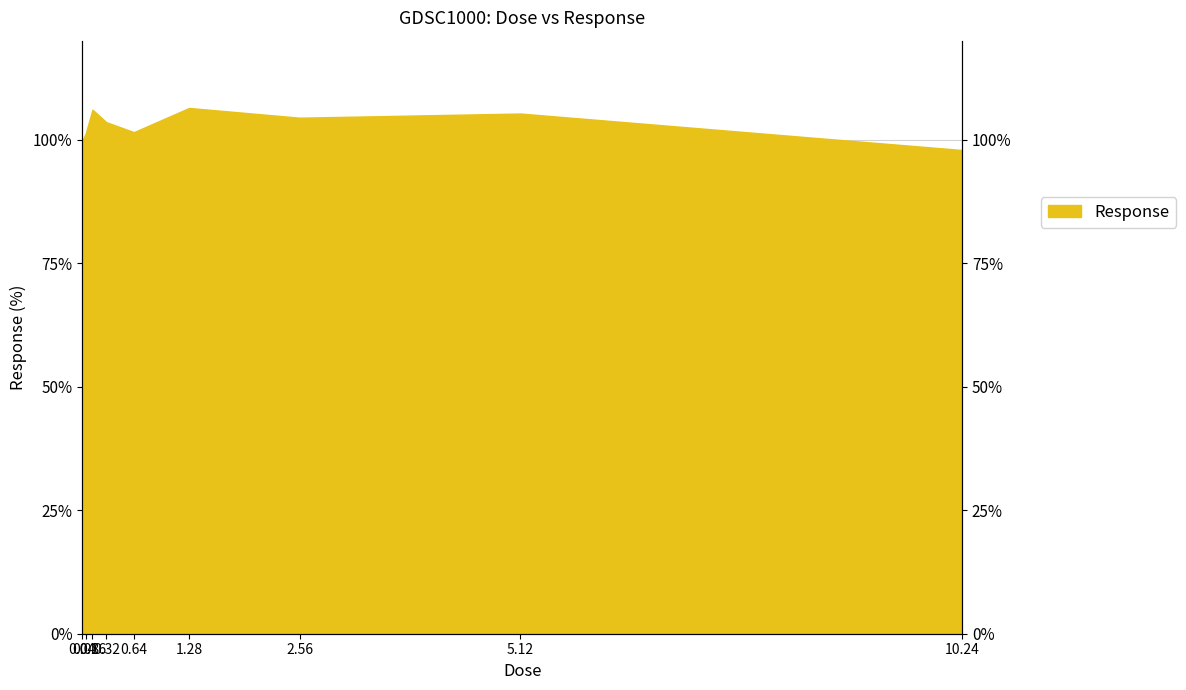

At which category does the chart reach its peak across all series?

1.28